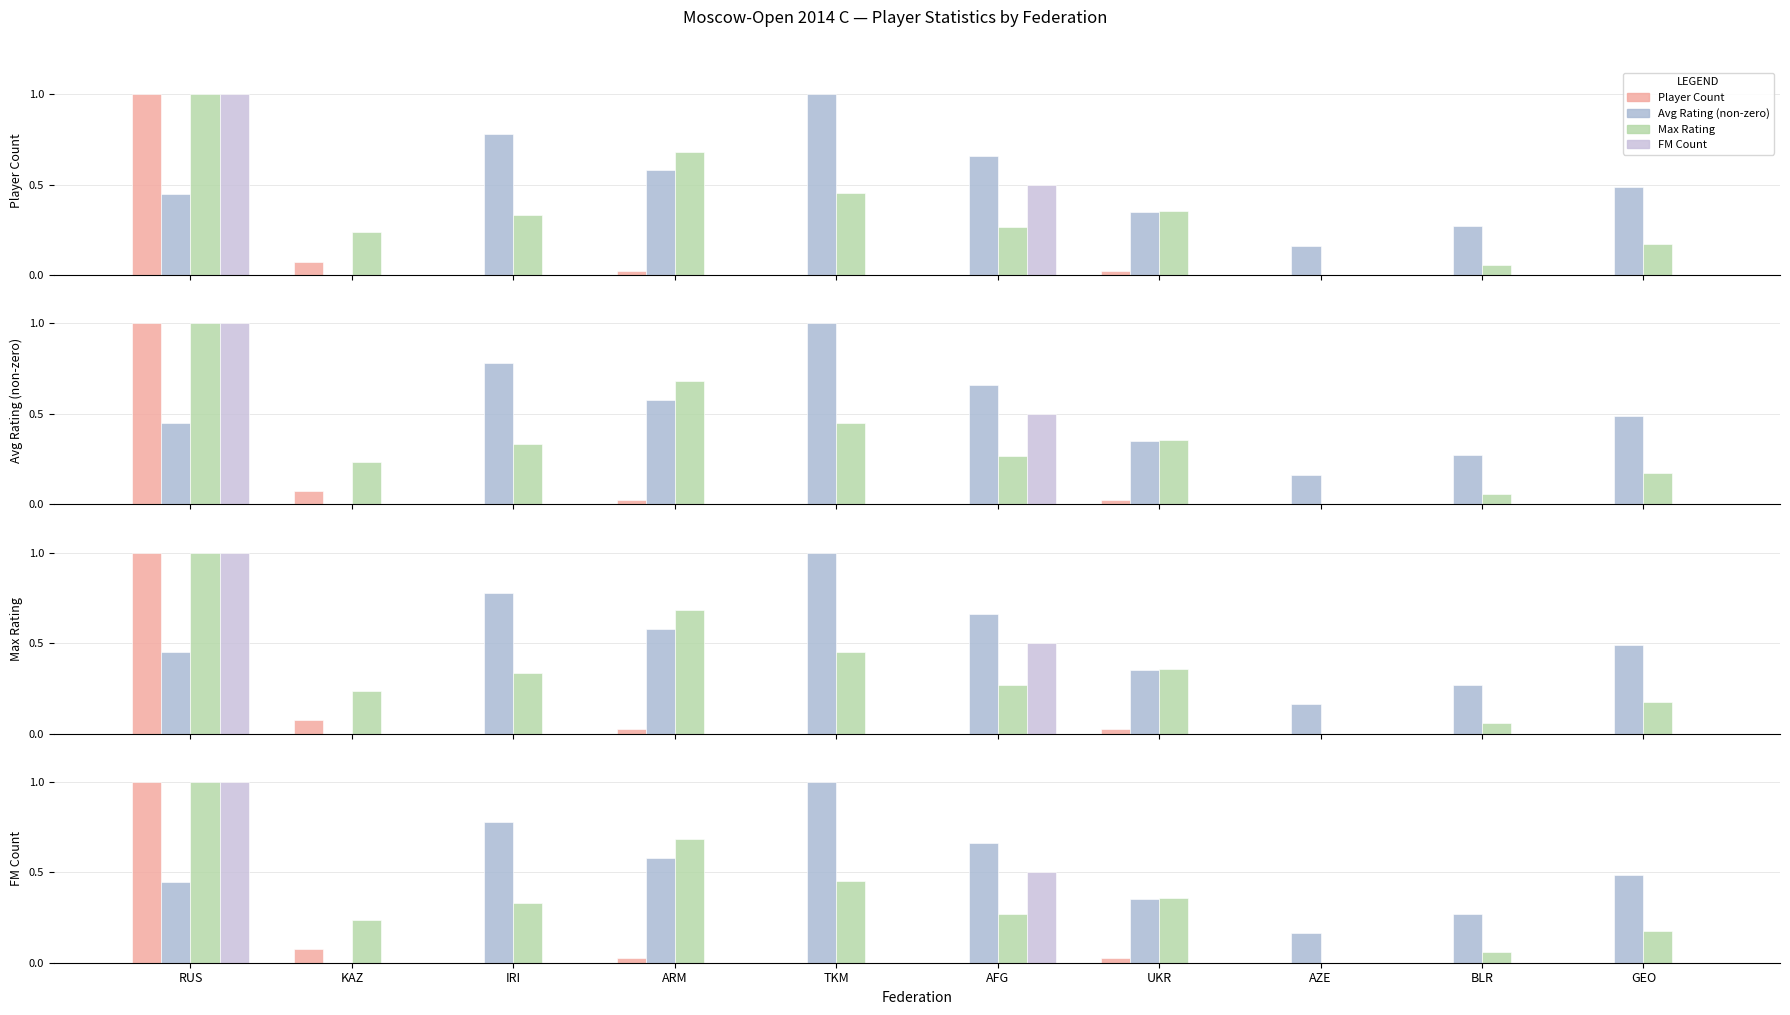

At how many categories does at least one series exceed 0?

10